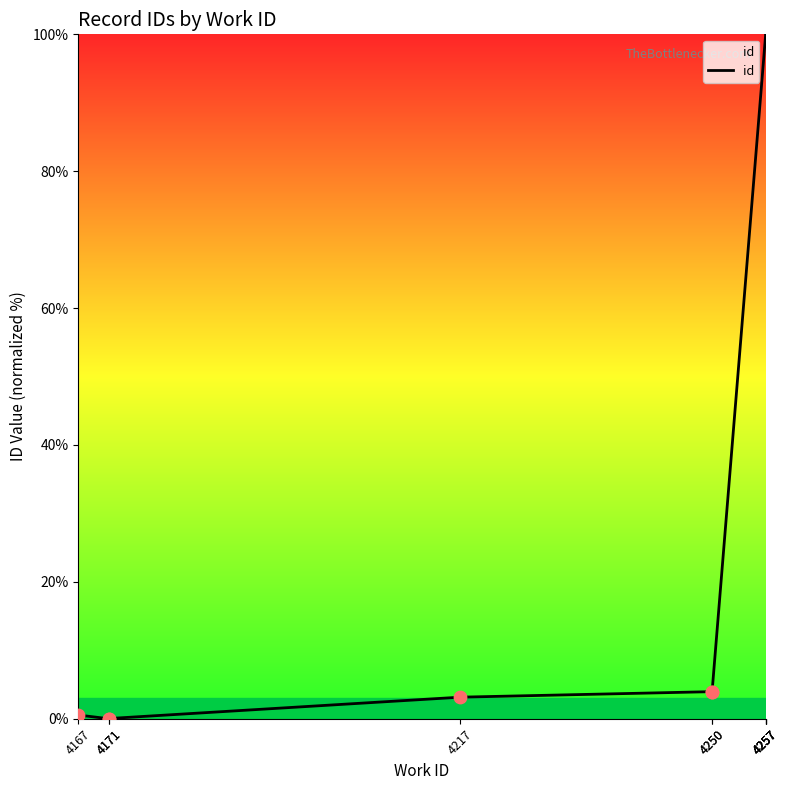

What is the change in value from 4171 to 4257?

+99.8